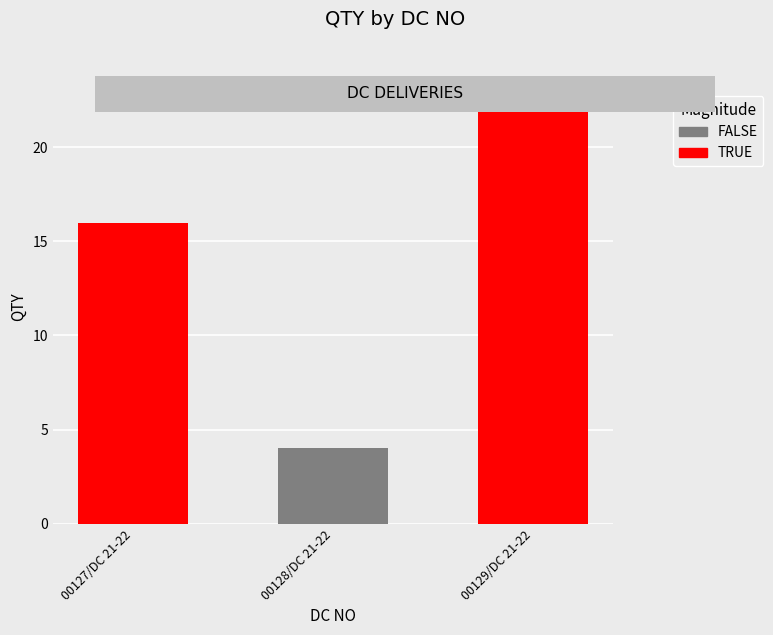

At which label does the data first exceed 16?

00129/DC 21-22